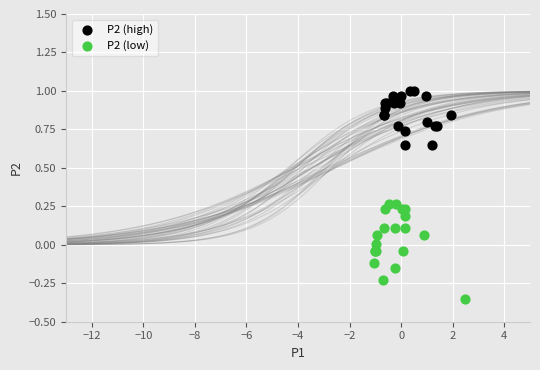

Which series reaches the maximum Y coordinate?

P2 (high)